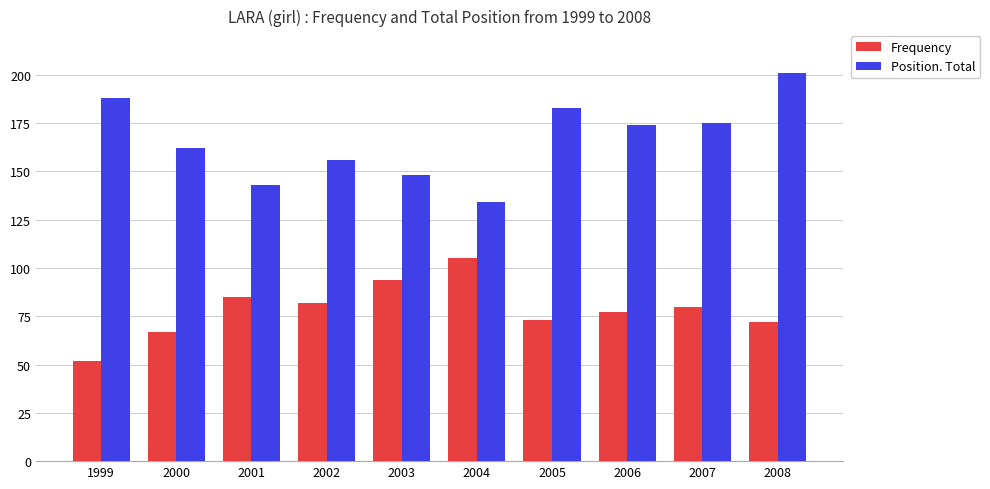

Does the chart contain stacked bars?

No